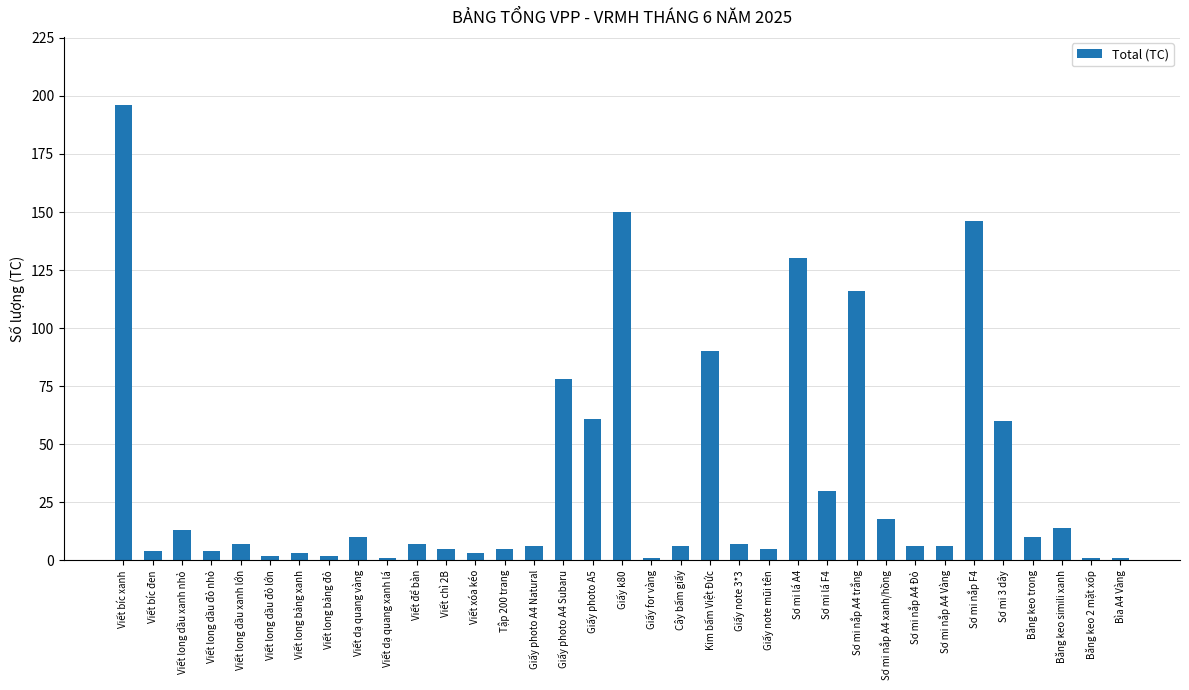

Between Giấy k80 and Băng keo trong, which is larger?

Giấy k80